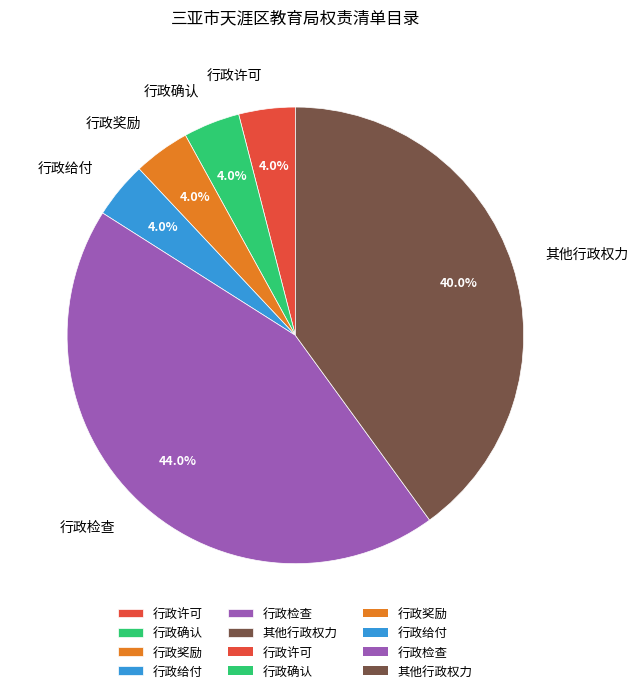

Is it true that 行政奖励 is 4% of the pie?

True